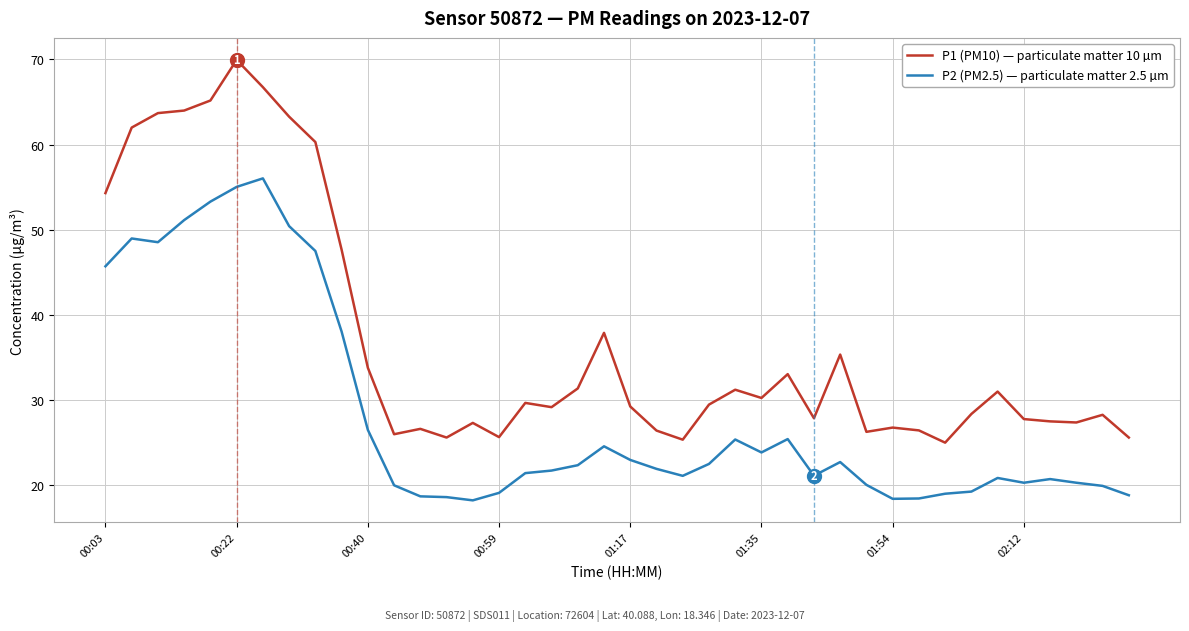

What is the greatest value displayed?

70.0